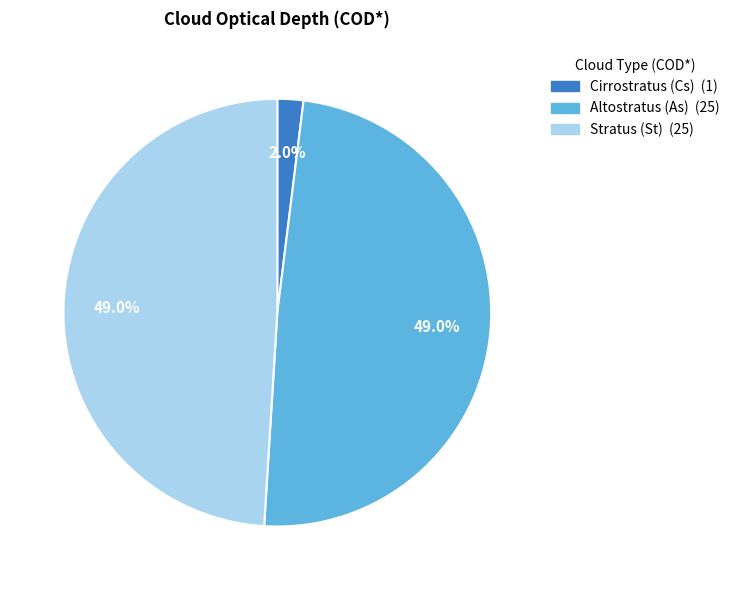

Which category has the smallest portion of the pie?

Cirrostratus (Cs)